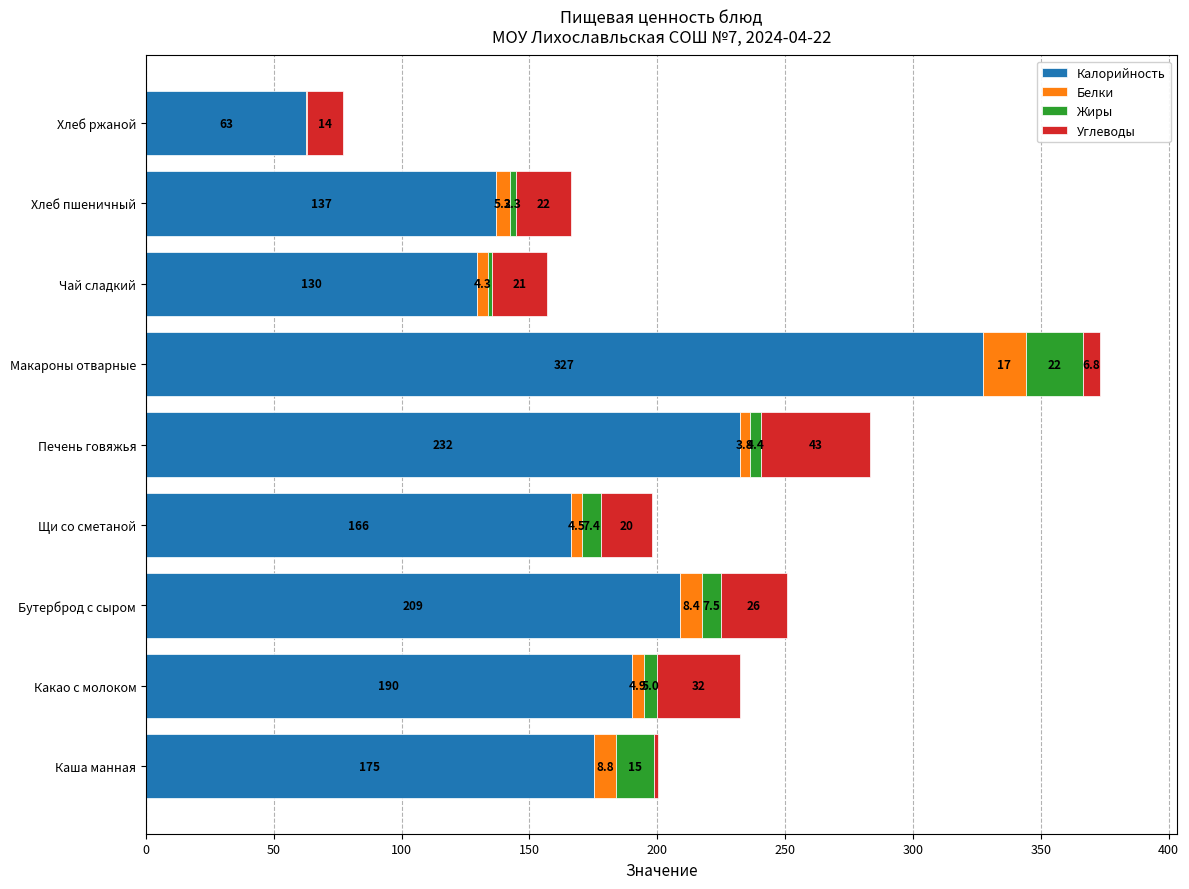

Where is Калорийность nearest to the value 194?

Какао с молоком